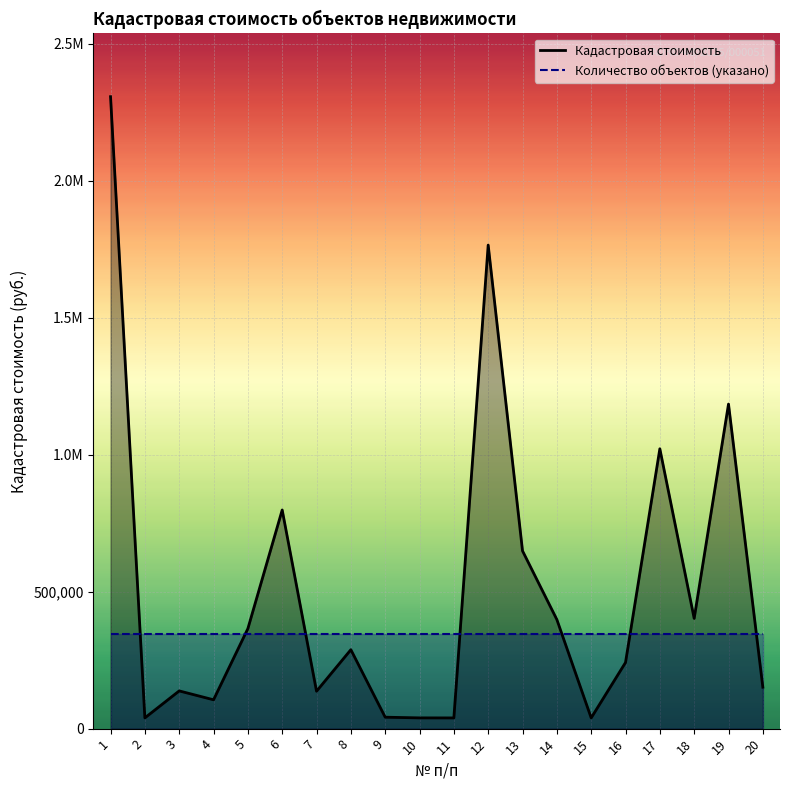

Reading left to right, extract all data points from this chart.

1=2306809.0	2=39247.6	3=137703.1	4=105310.5	5=365100.7	6=798149.4	7=136564.0	8=288120.5	9=41724.2	10=39247.6	11=39101.7	12=1765140.8	13=648868.7	14=398185.5	15=39247.6	16=241362.5	17=1021529.8	18=402350.6	19=1184753.9	20=151229.5